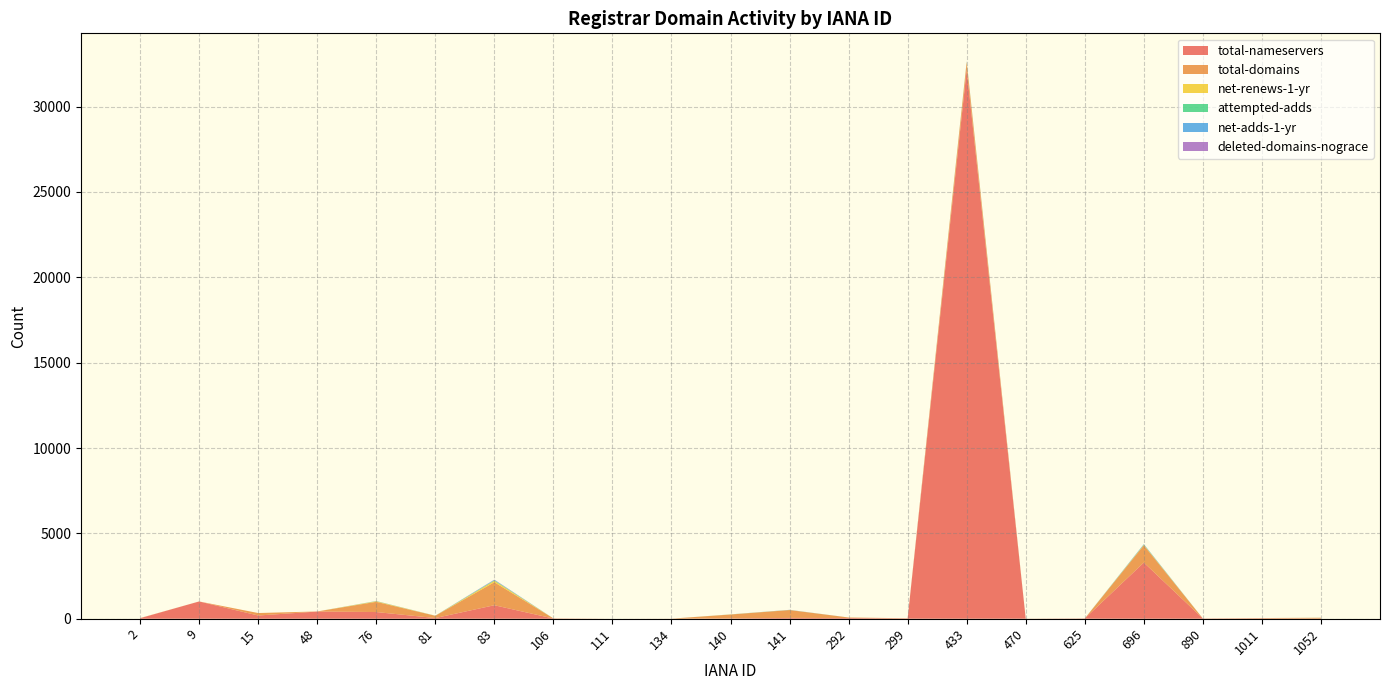

Reading left to right, list all the values displayed in this chart.

total-nameservers: 2=30	9=1012	15=189	48=421	76=392	81=40	83=791	106=13	111=0	134=3	140=20	141=48	292=43	299=20	433=32168	470=3	625=15	696=3290	890=13	1011=22	1052=12
total-domains: 2=9	9=1	15=145	48=5	76=599	81=132	83=1348	106=7	111=0	134=1	140=227	141=459	292=30	299=8	433=418	470=2	625=1	696=1011	890=1	1011=17	1052=42
net-renews-1-yr: 2=0	9=0	15=0	48=0	76=32	81=4	83=87	106=0	111=0	134=0	140=5	141=4	292=0	299=0	433=38	470=0	625=1	696=26	890=0	1011=0	1052=5
attempted-adds: 2=0	9=0	15=0	48=0	76=7	81=2	83=24	106=0	111=0	134=0	140=2	141=5	292=0	299=0	433=12	470=0	625=0	696=20	890=0	1011=0	1052=1
net-adds-1-yr: 2=0	9=0	15=0	48=0	76=5	81=1	83=26	106=0	111=0	134=0	140=2	141=2	292=0	299=0	433=14	470=0	625=0	696=19	890=0	1011=0	1052=1
deleted-domains-nograce: 2=0	9=0	15=0	48=0	76=3	81=1	83=15	106=0	111=0	134=0	140=0	141=4	292=0	299=0	433=7	470=0	625=1	696=5	890=0	1011=0	1052=0